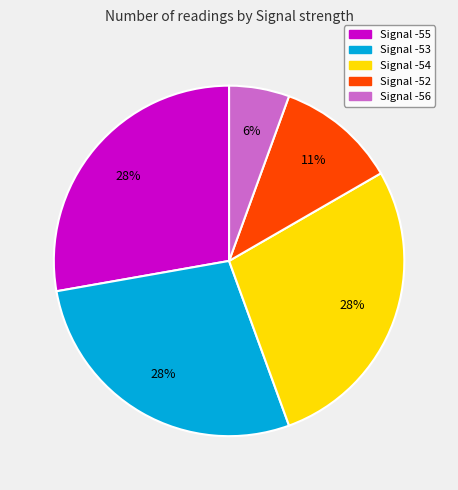

Is there a majority slice in this chart?

No